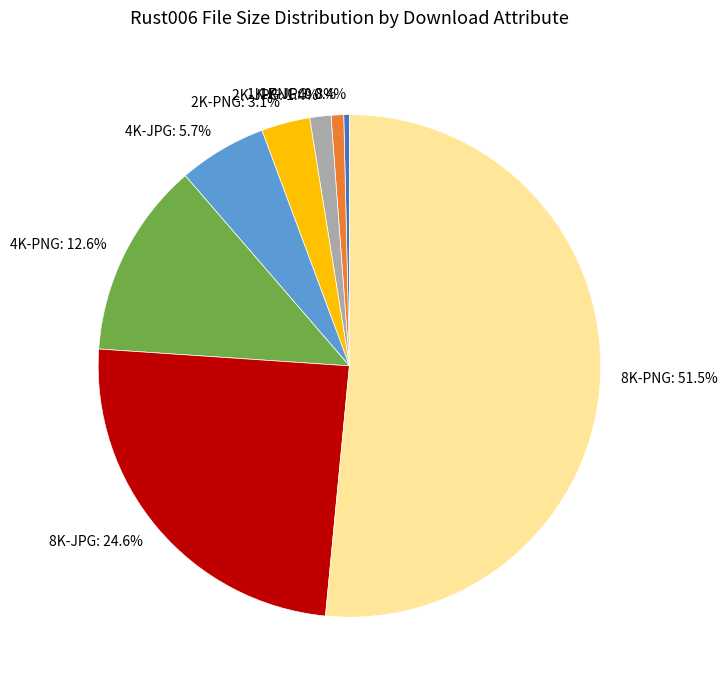

Between 4K-PNG and 2K-JPG, which is larger?

4K-PNG